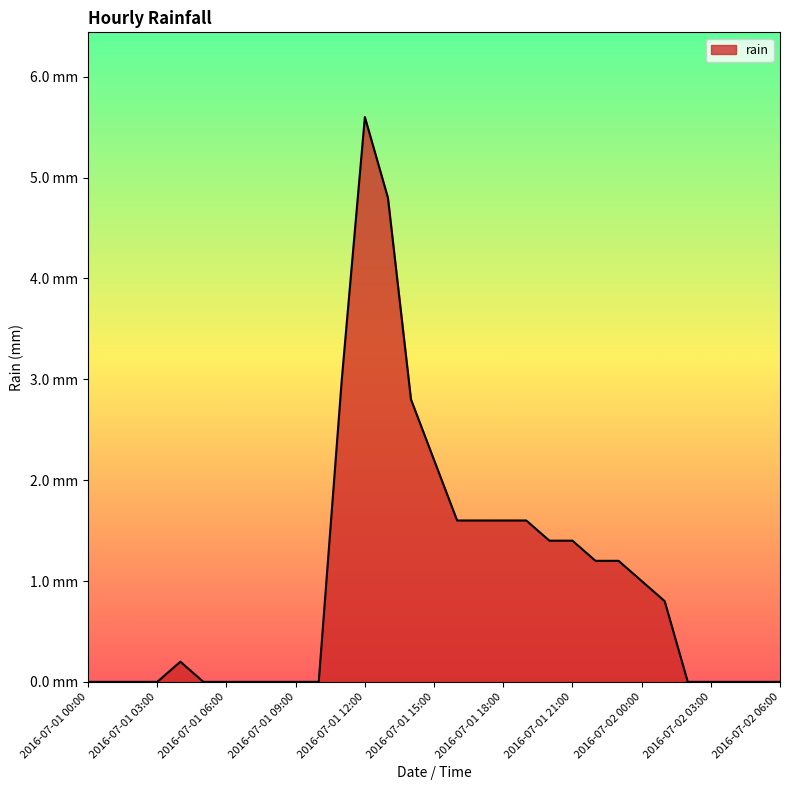

Does the chart display data point markers on the line(s)?

No